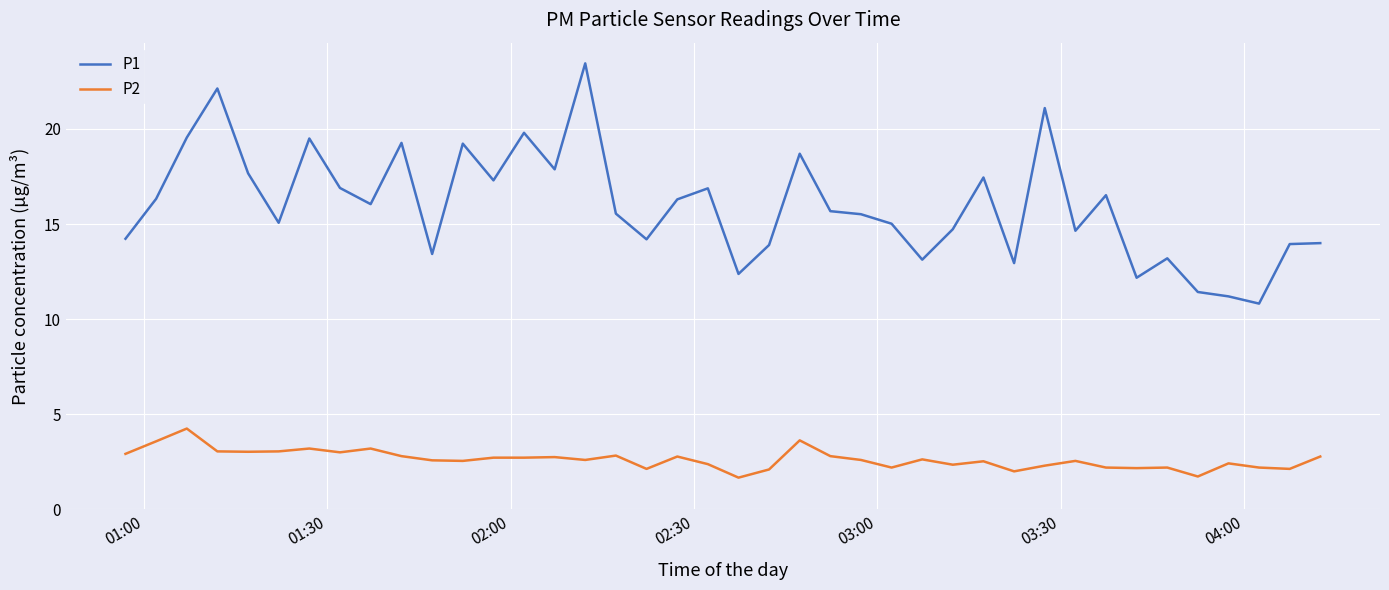

Rank the series by their average value, from highest to lowest.

P1, P2